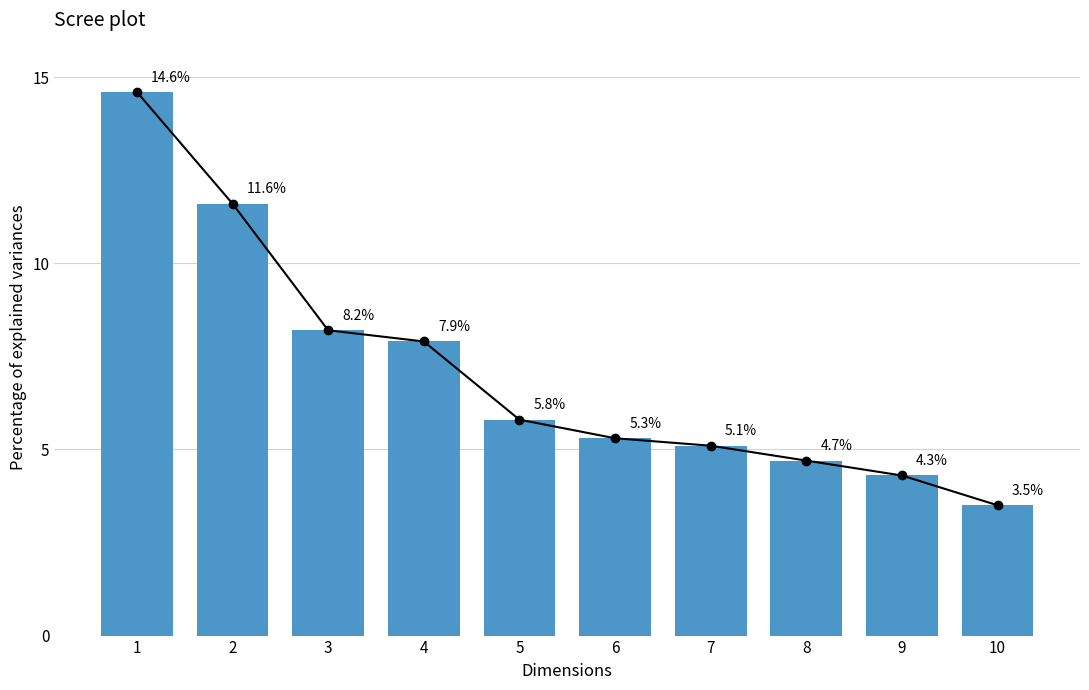

True or false: the data shows 3.5 at 10.

True